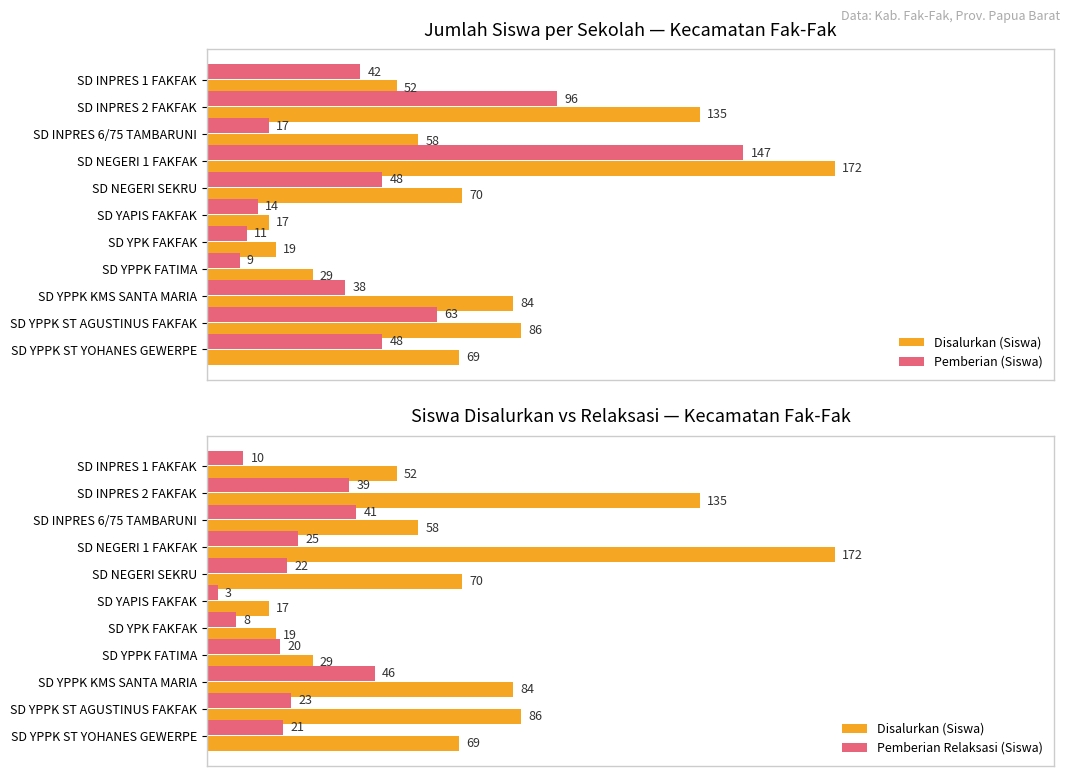

How many values in the Disalurkan (Siswa) series are below 69?

5